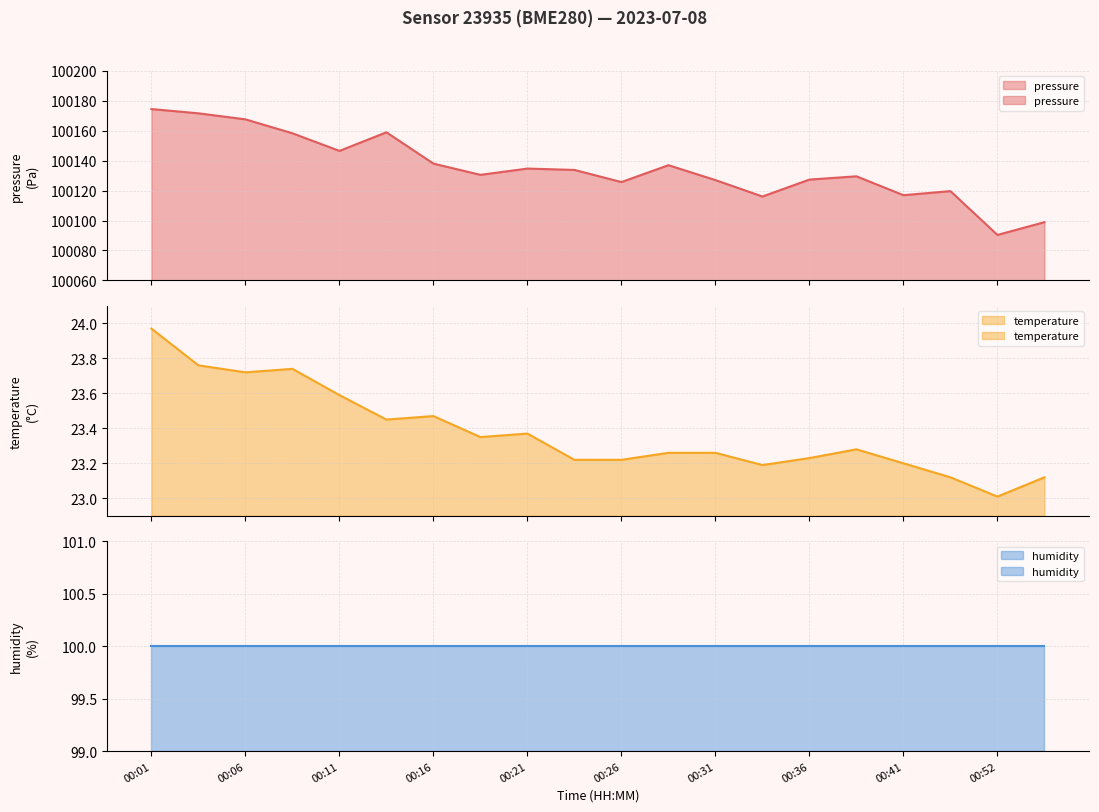

At how many categories does at least one series exceed 23343?

20